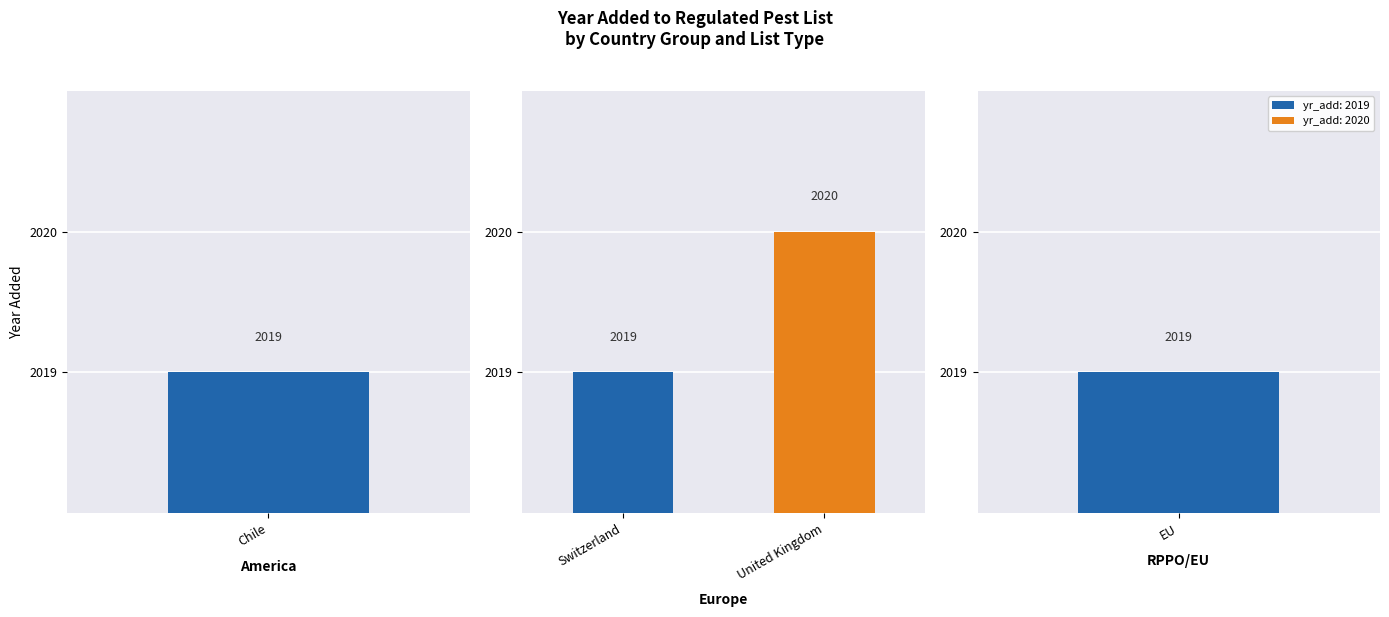

What is the average value?

2019